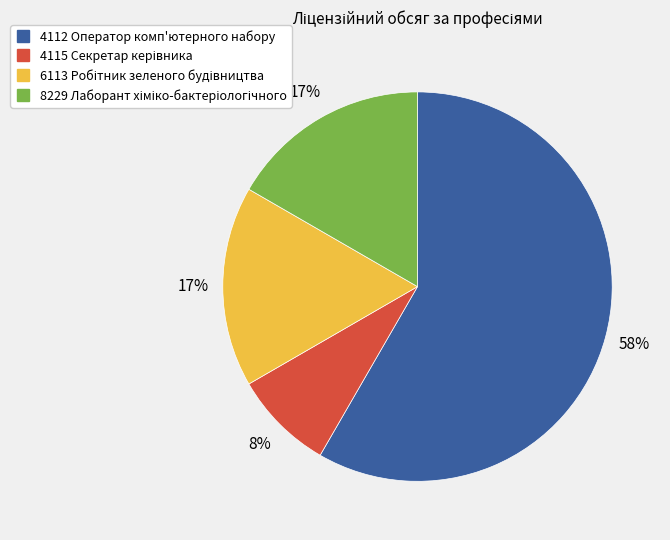

What percentage is the 4112 Оператор комп'ютерного набору slice, to the nearest percent?

58%